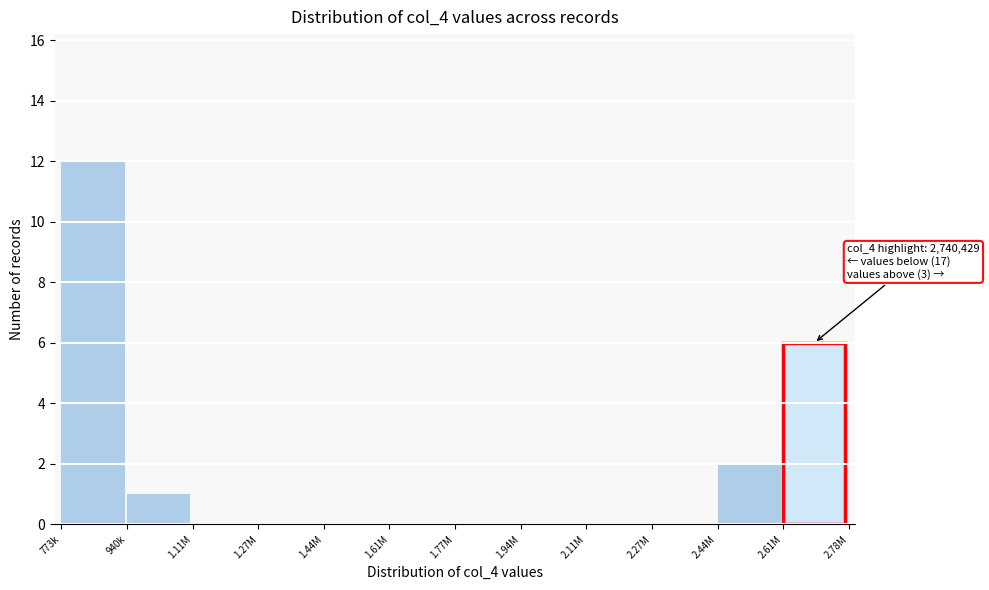

Reading left to right, transcribe all the data shown in this chart.

773k=12	940k=1	1.11M=0	1.27M=0	1.44M=0	1.61M=0	1.77M=0	1.94M=0	2.11M=0	2.27M=0	2.44M=2	2.61M=6